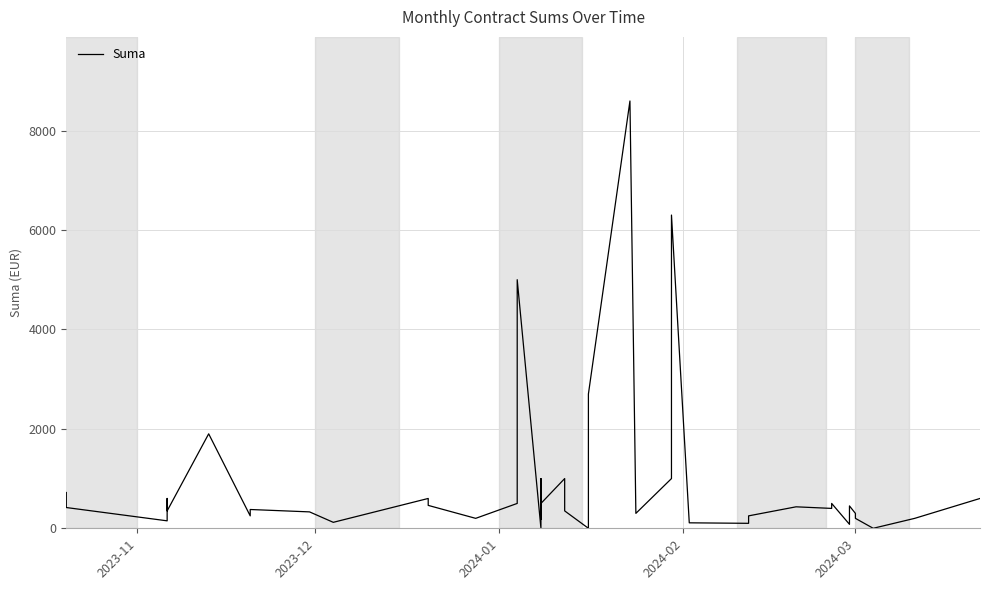

What is the value of the 12th point from the left?

460.8